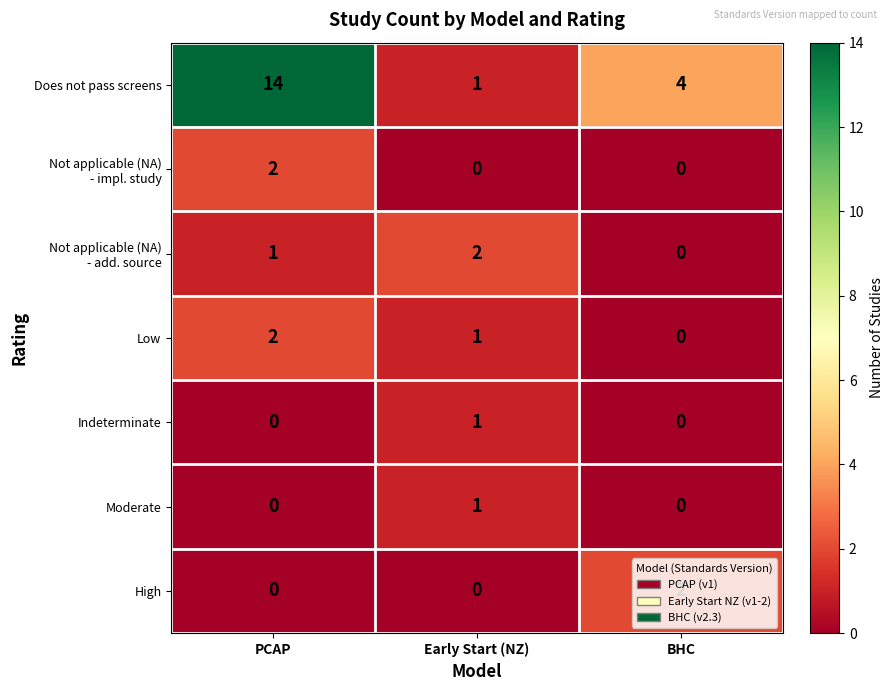

Which series has the largest total across all categories?

Does not pass screens